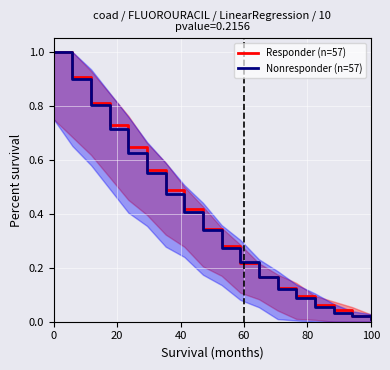

Which series ends up on top after the final intersection of Nonresponder (n=57) and Responder (n=57)?

Nonresponder (n=57)